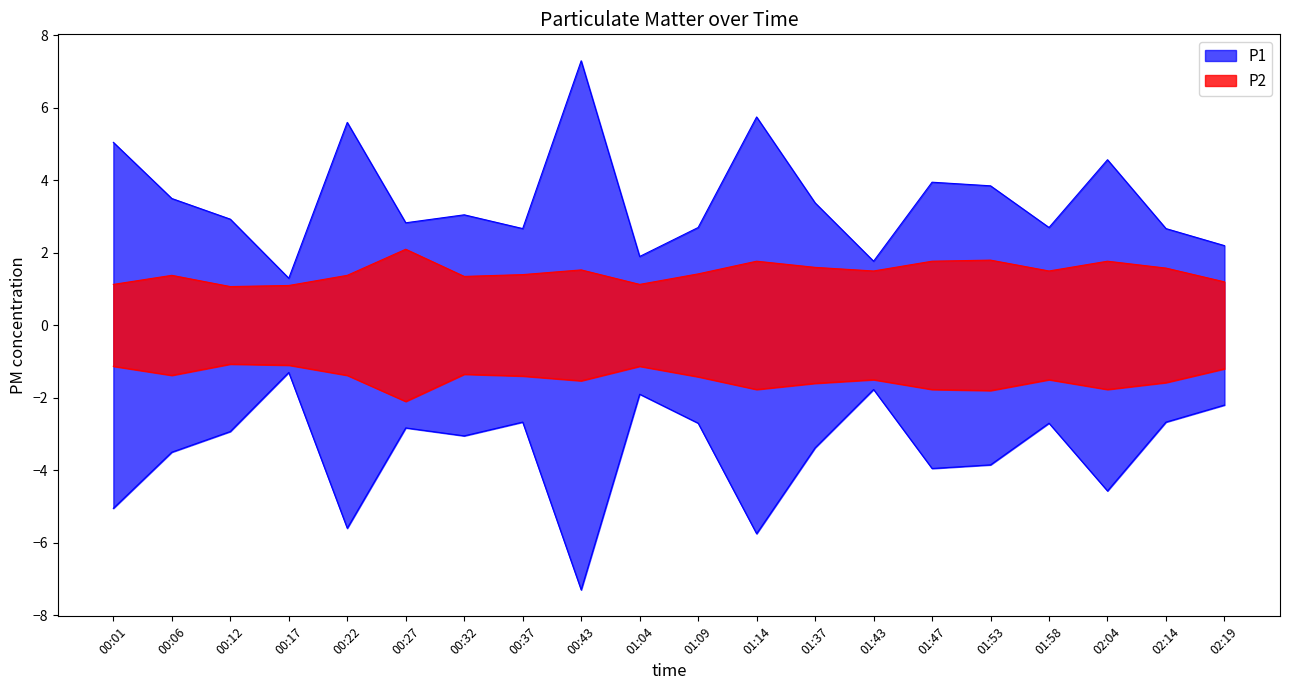

Rank the series at 01:04 from lowest to highest value.

P2, P1